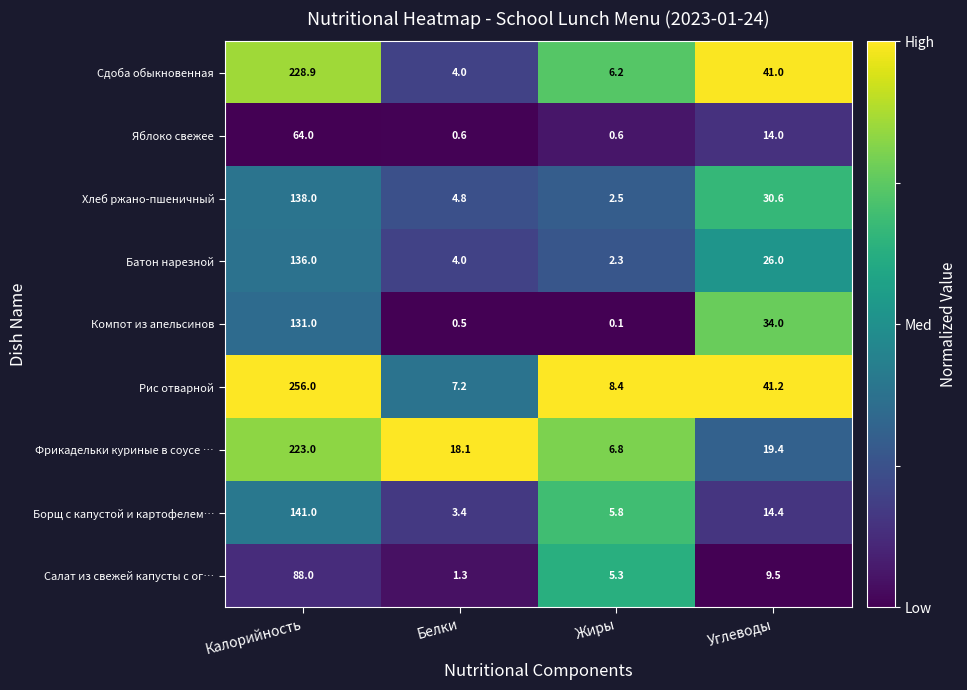

Where does the Салат из свежей капусты с ог… series first go above 9?

Калорийность